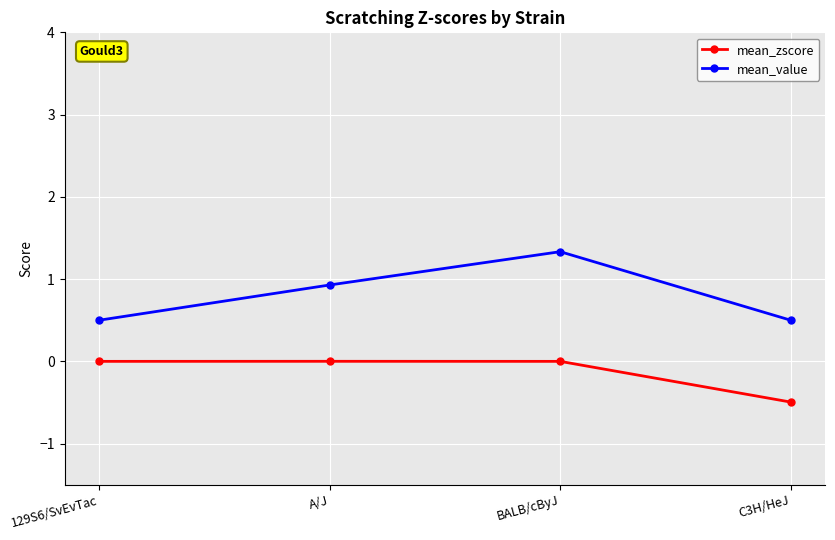

At which category does the chart reach its minimum across all series?

C3H/HeJ